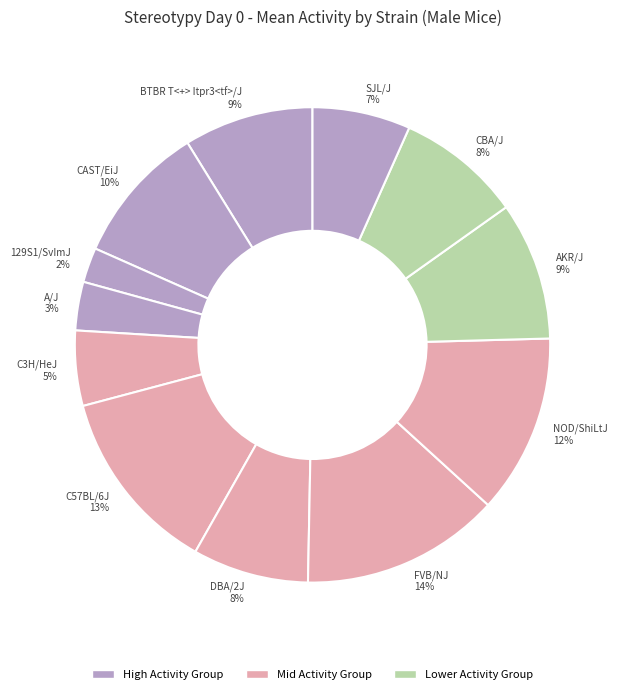

Is it true that FVB/NJ is 1% of the pie?

False